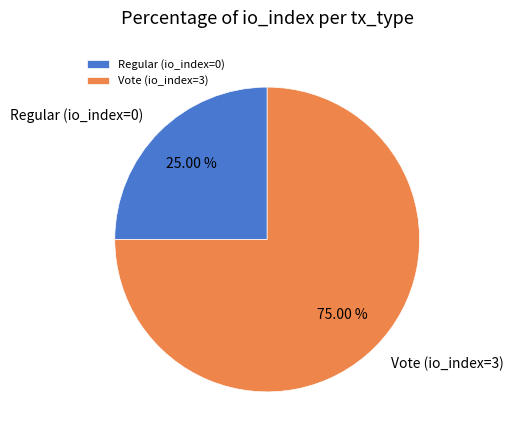

True or false: Regular accounts for 8% of the total.

False